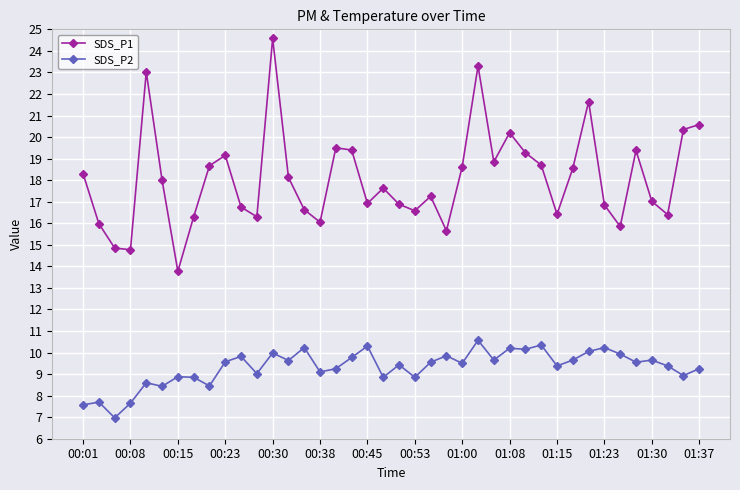

Which series has the largest range (max minus min)?

SDS_P1